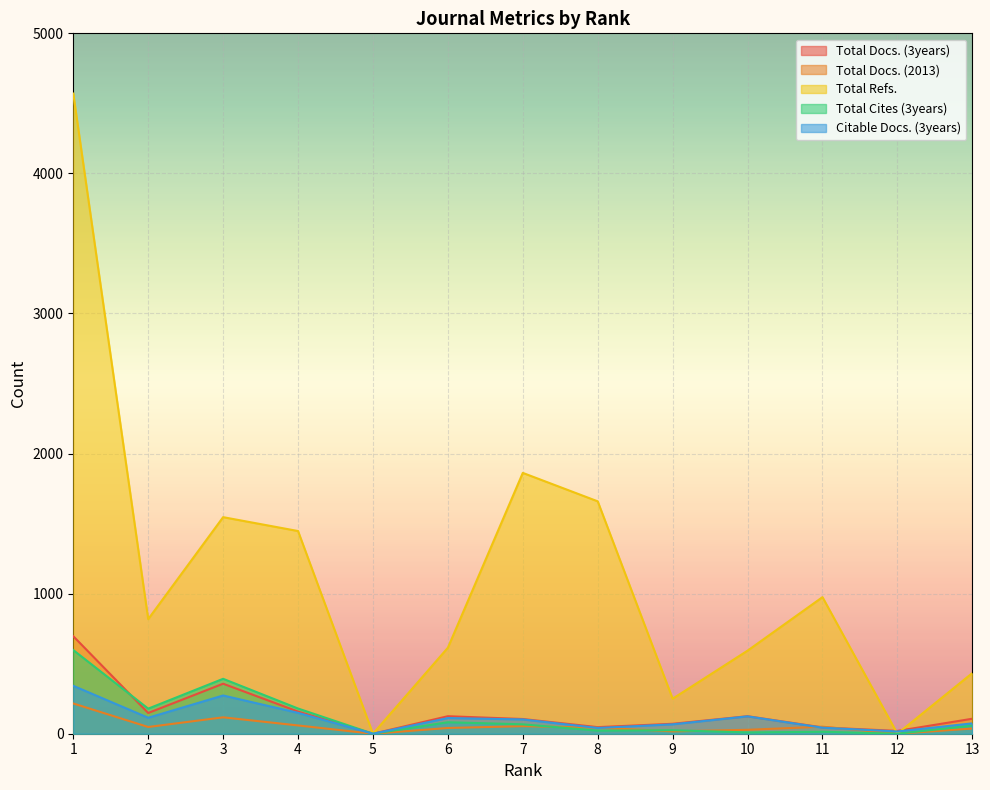

What are all the series names shown in the legend?

Total Docs. (3years), Total Docs. (2013), Total Refs., Total Cites (3years), Citable Docs. (3years)